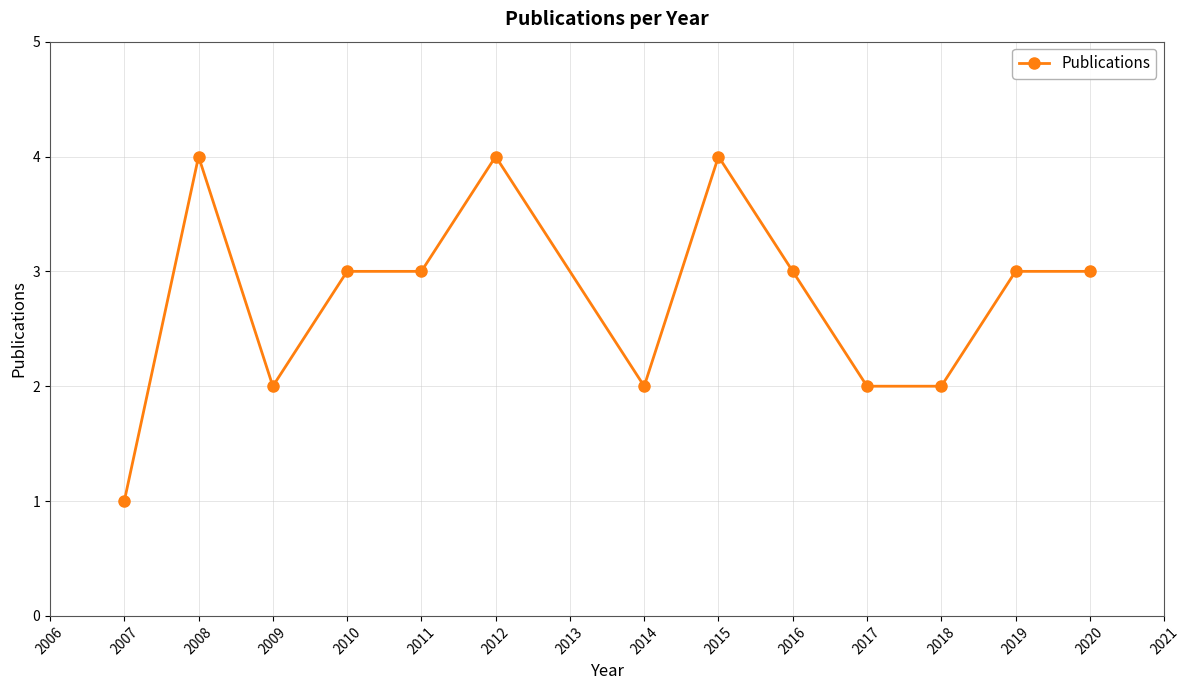

What is the value of the 11th point from the left?

2